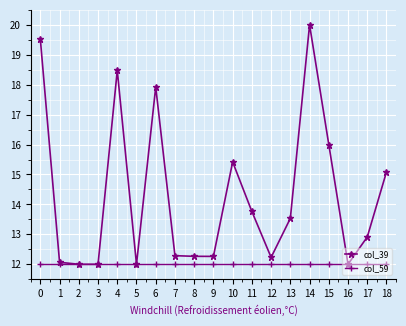

Which series has the largest range (max minus min)?

col_39